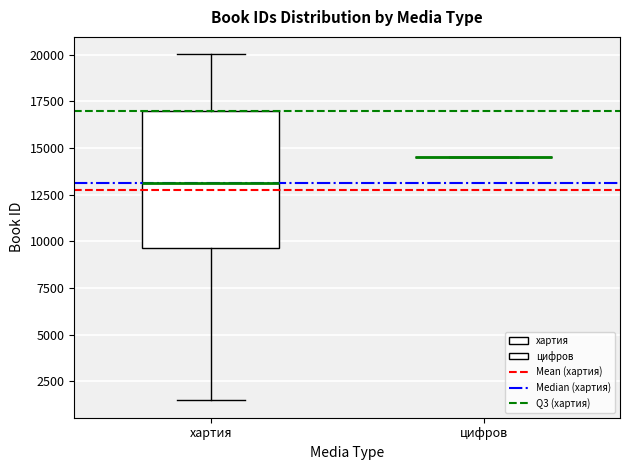

Reading left to right, read every box against the y-axis: the position of its median line, the range the box covers, and the ends of its whiskers. The values are not printed on the chart, so give them approximately, as read against the axis.

хартия: median 13000, box 9500 to 17000, whiskers 1500 to 20000
цифров: box collapsed to a line at 14500, whiskers 14500 to 14500